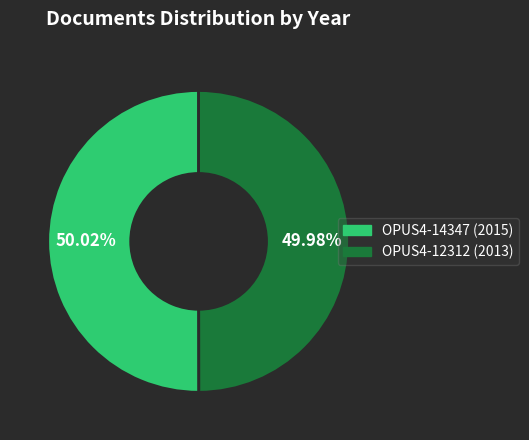

Does any single category account for the majority?

Yes